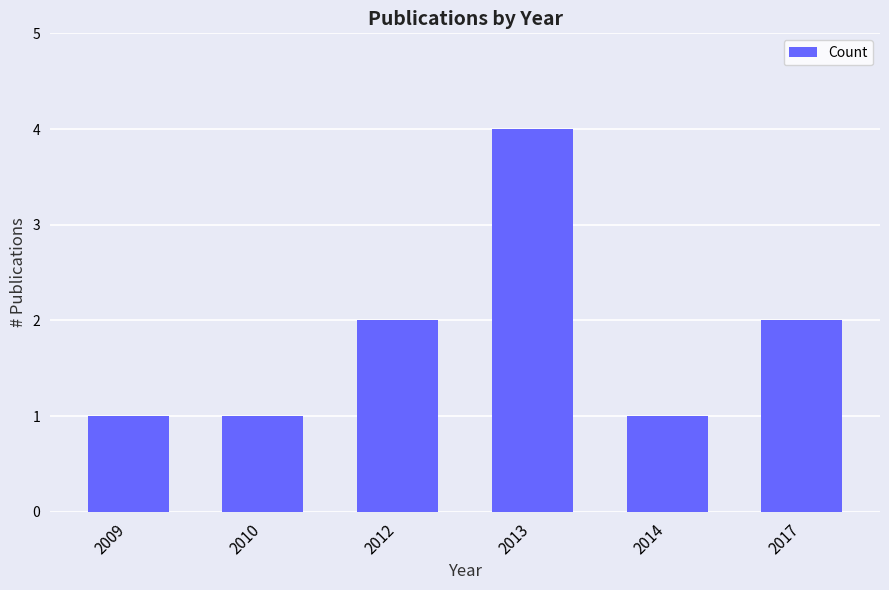

At which category does the chart reach its peak across all series?

2013